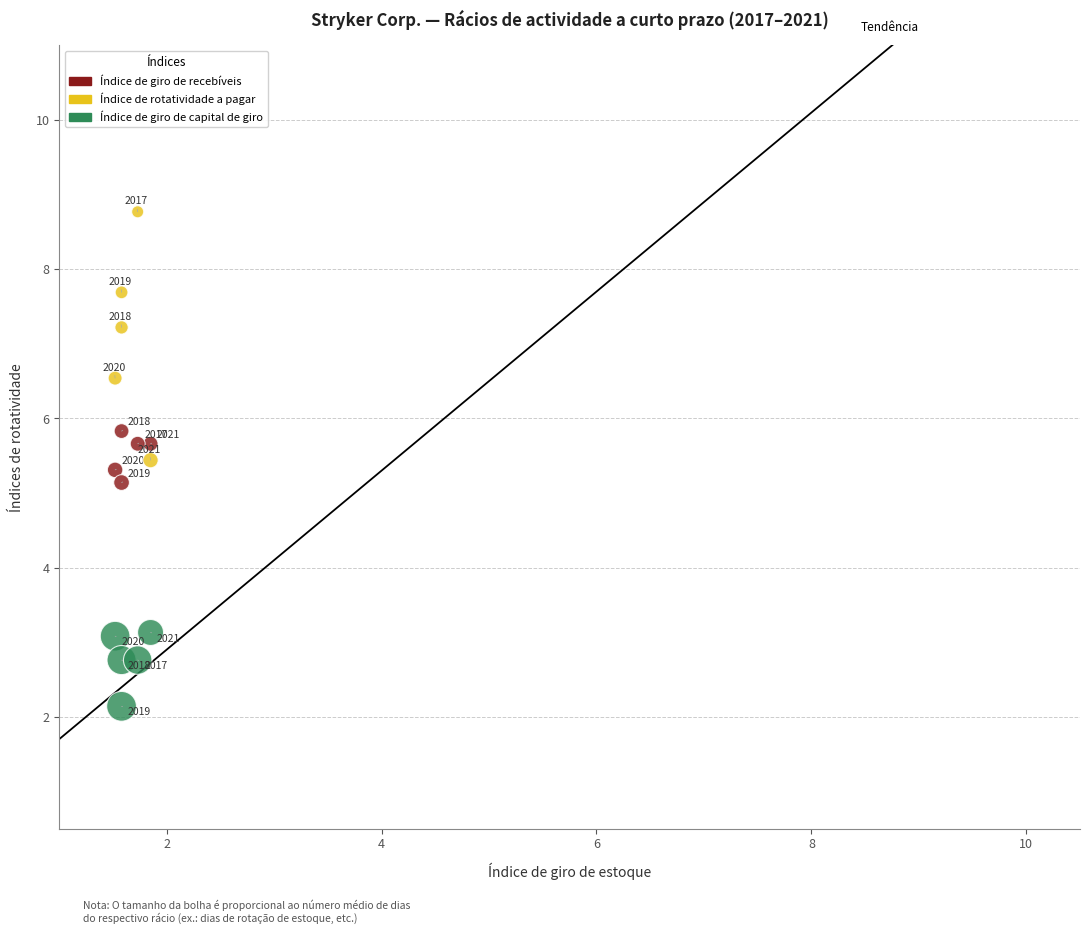

Which series has the largest Y range (max minus min)?

Índice de rotatividade a pagar